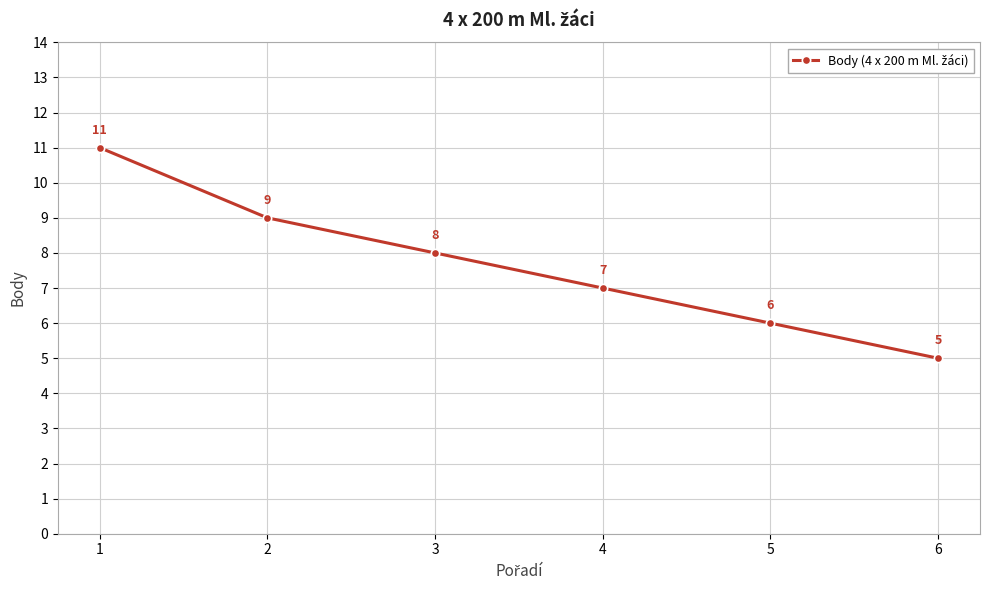

Reading right to left, transcribe all the data shown in this chart.

6=5	5=6	4=7	3=8	2=9	1=11